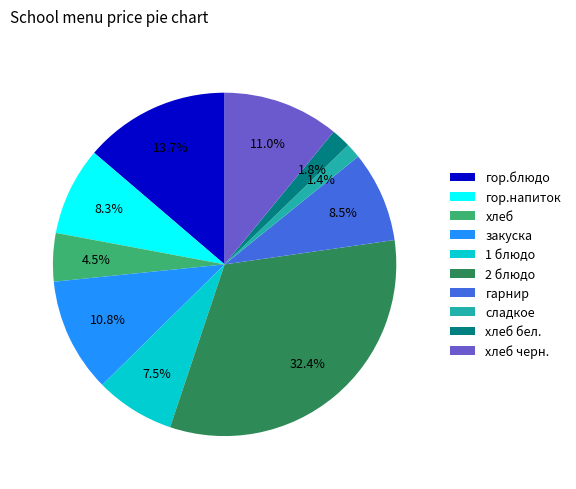

Approximately how many times larger is the value at гор.напиток compared to сладкое?

5.9